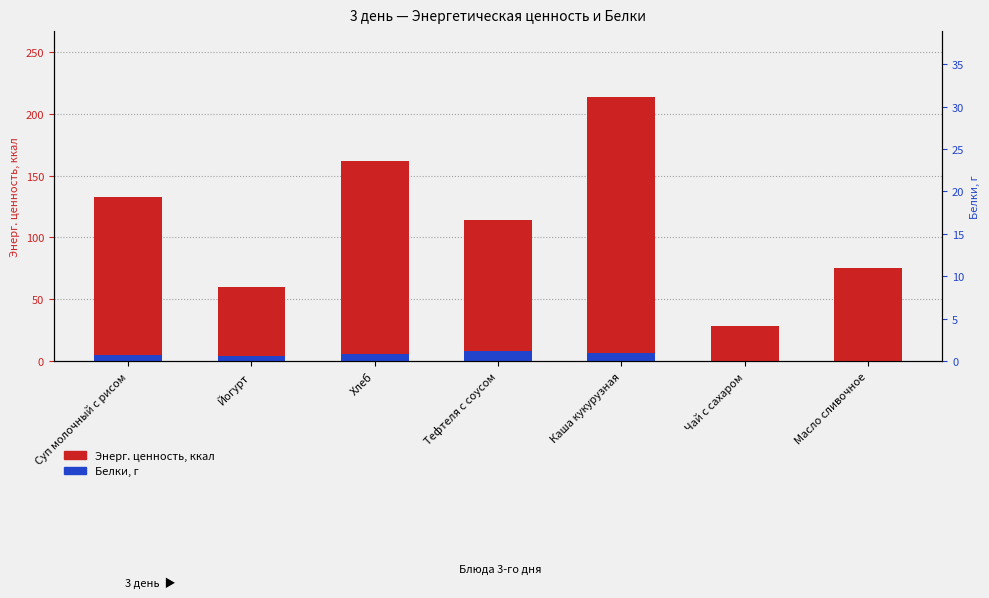

What is the difference between the Энерг. ценность, ккал values at Каша кукурузная and Чай с сахаром?

185.6